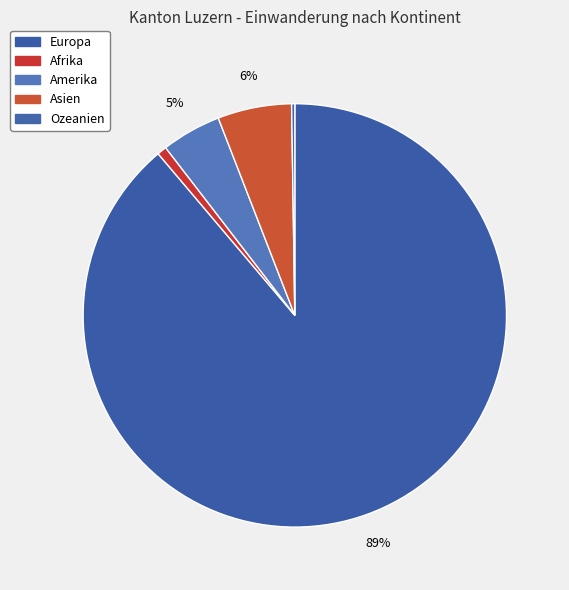

Does any single category account for the majority?

Yes